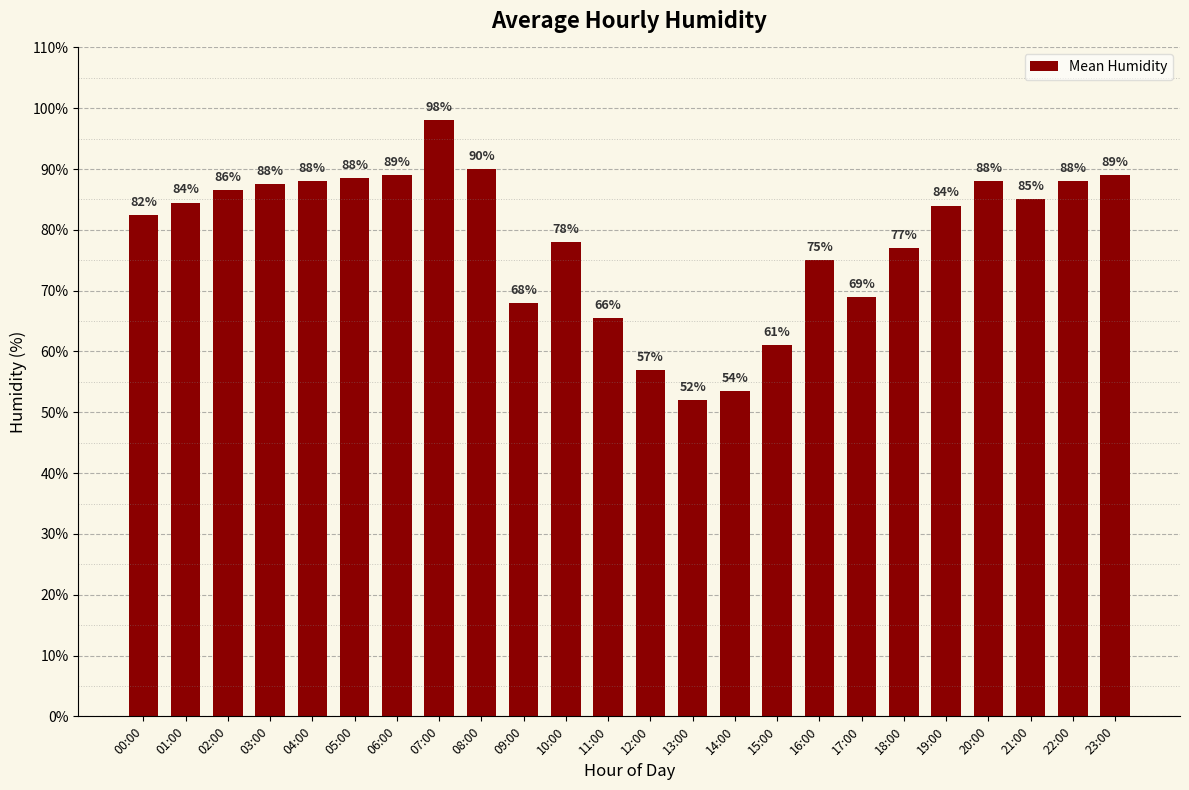

What is the ratio of the value at 22:00 to the value at 05:00?

1.0